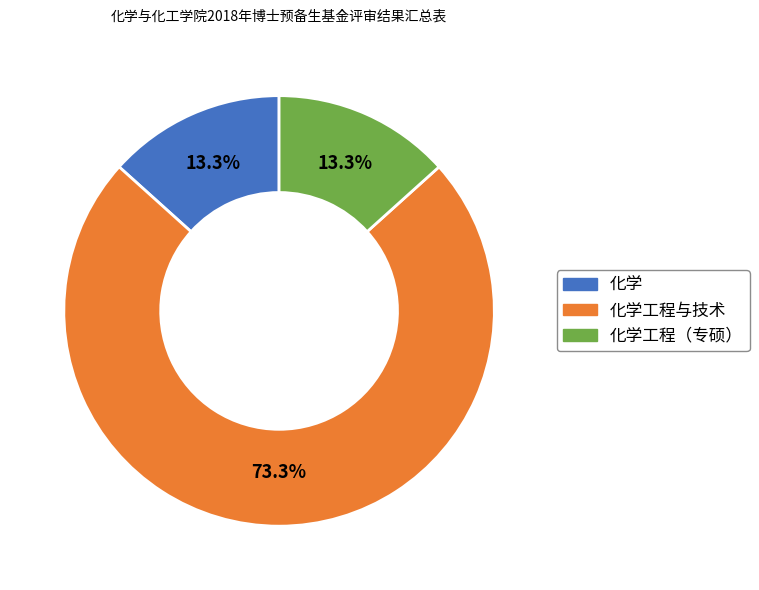

Does any single category account for the majority?

Yes